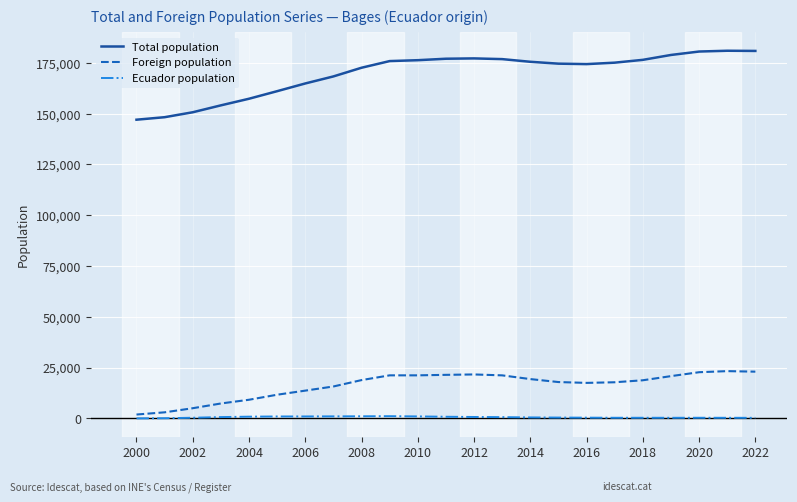

True or false: Foreign population and Total population cross at least once.

False